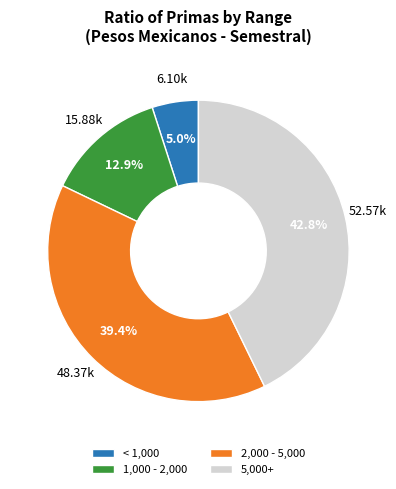

Does 5,000+ account for over 50% of the chart?

No